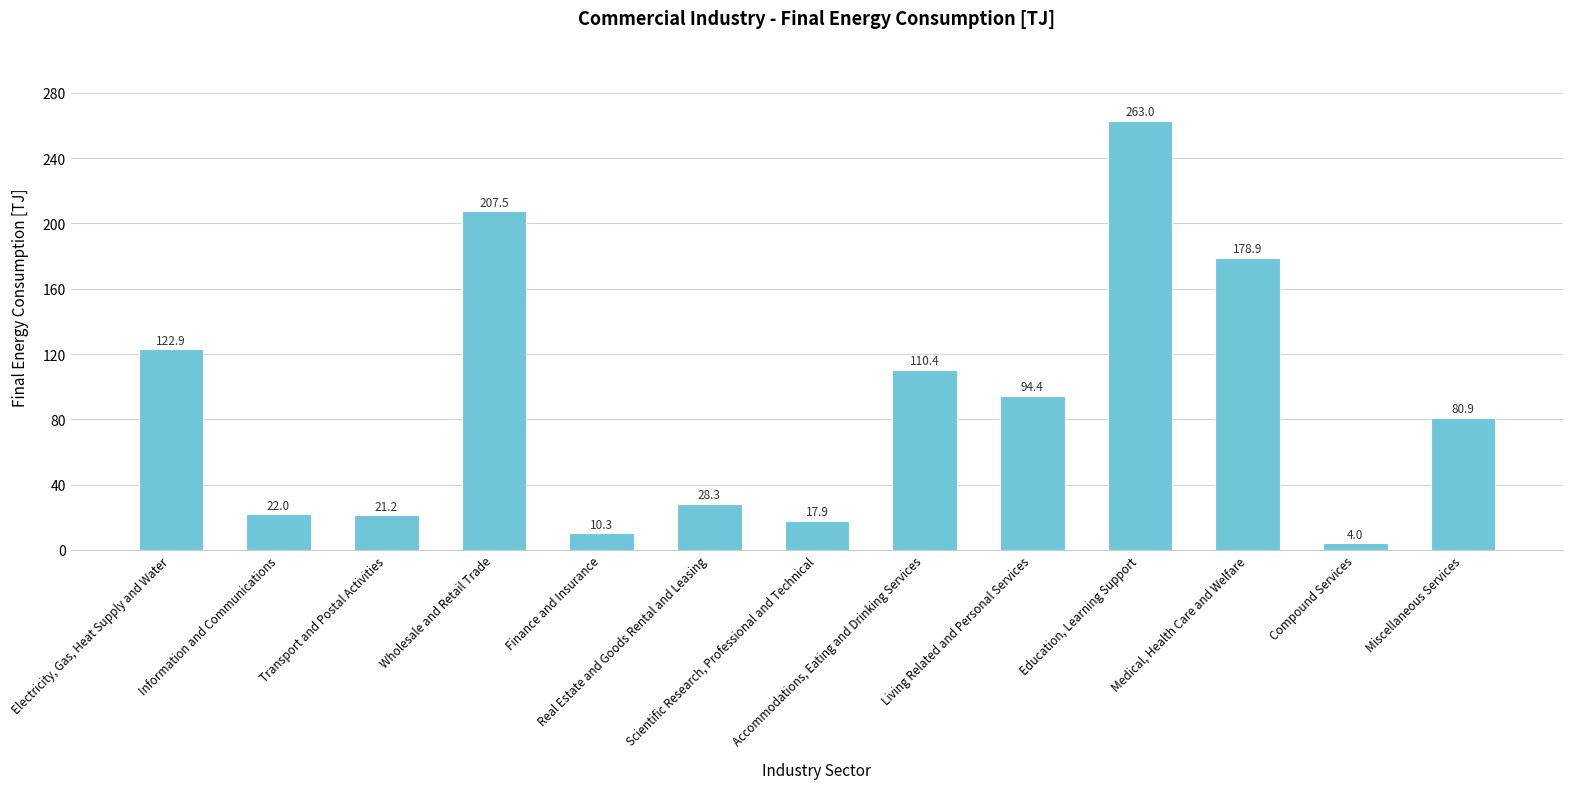

At which label is the value closest to 133?

Electricity, Gas, Heat Supply and Water